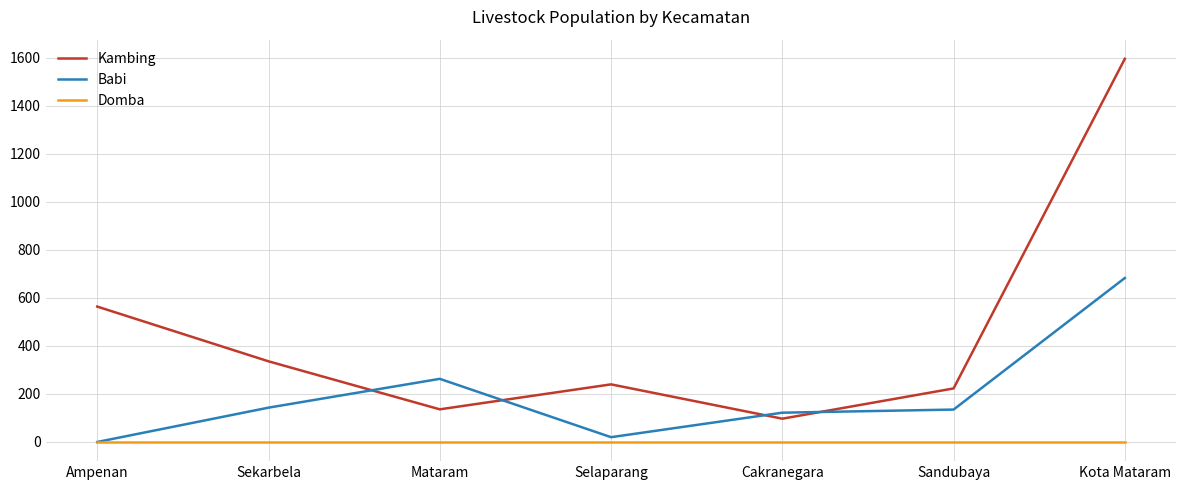

What position from the left is Cakranegara?

5